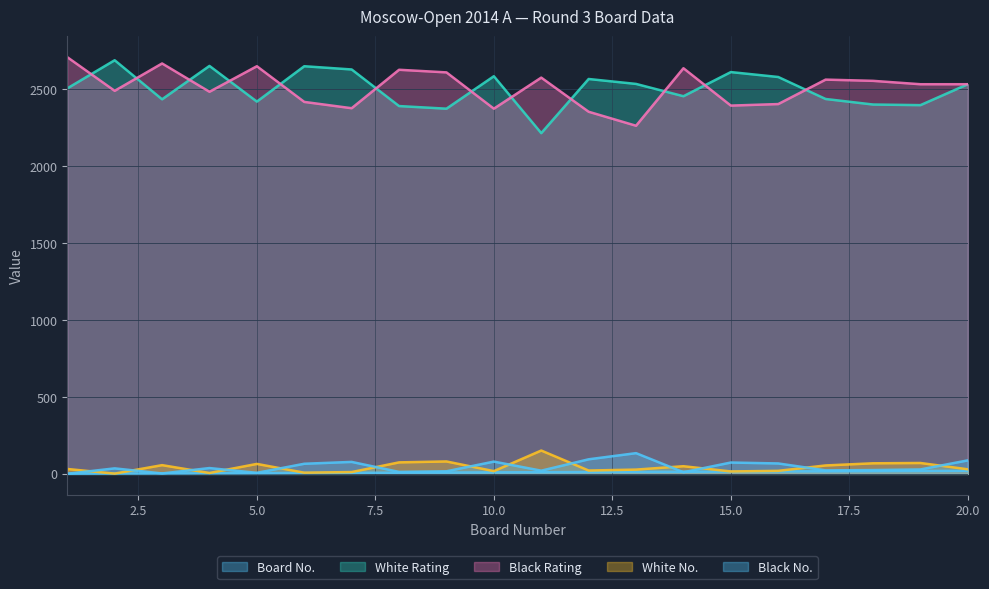

Which has a higher value, 5 or 13?

13